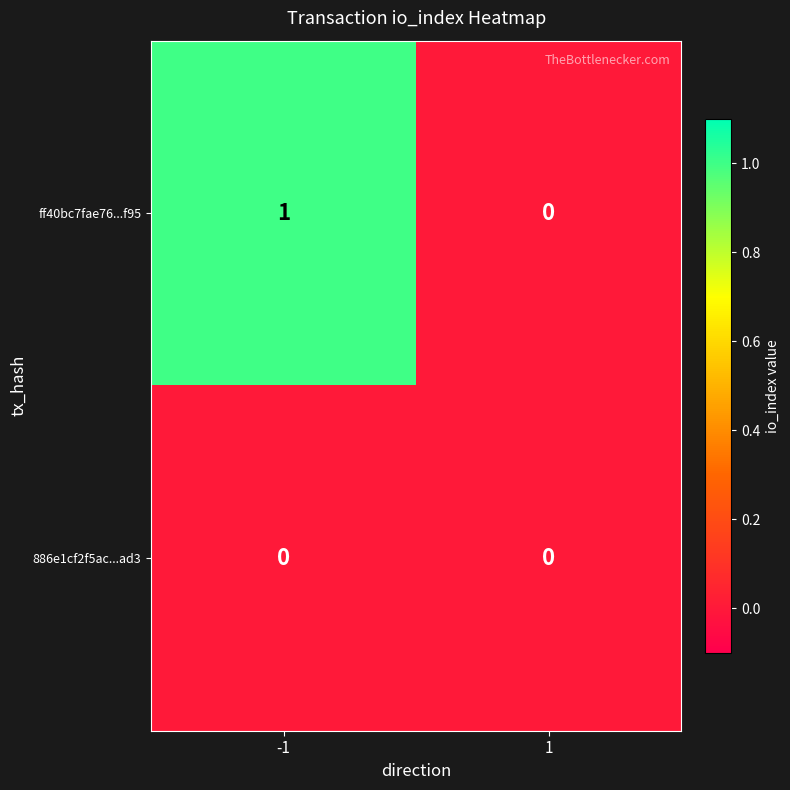

Which series has the largest total across all categories?

ff40bc7fae76...f95